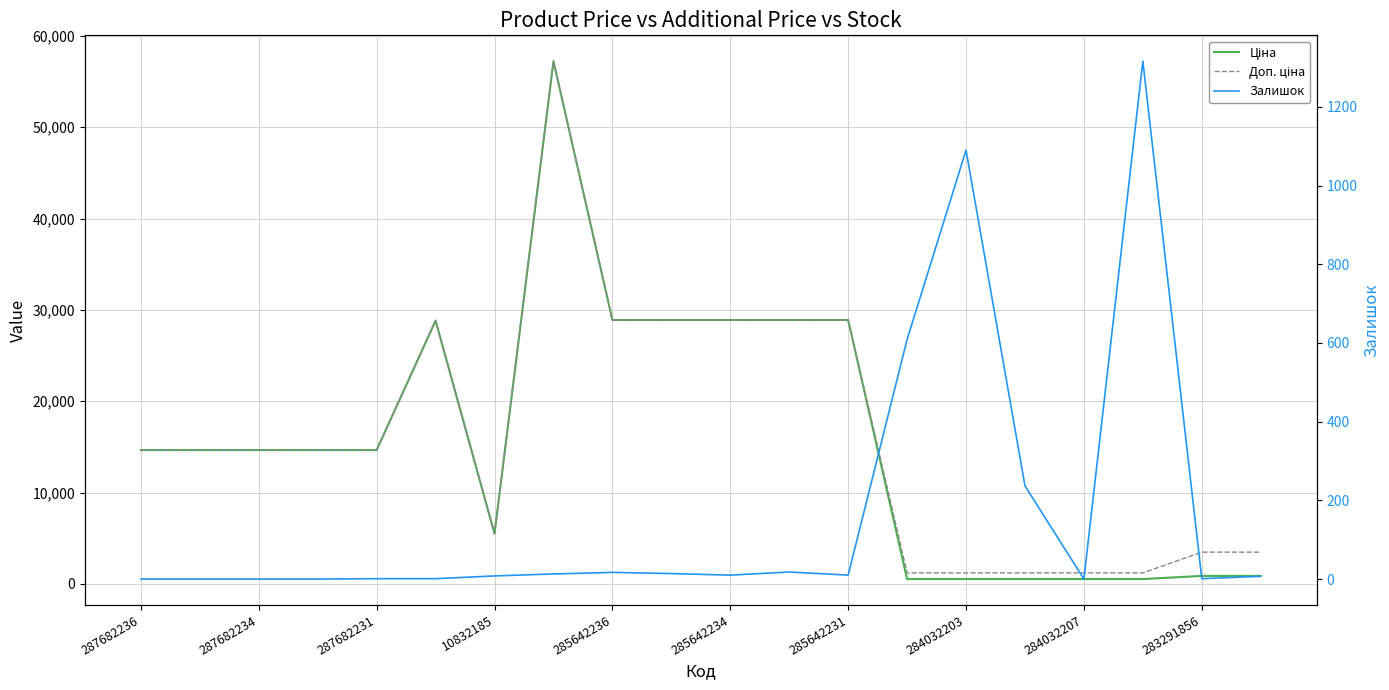

What is the label of the 1st point from the right?

19